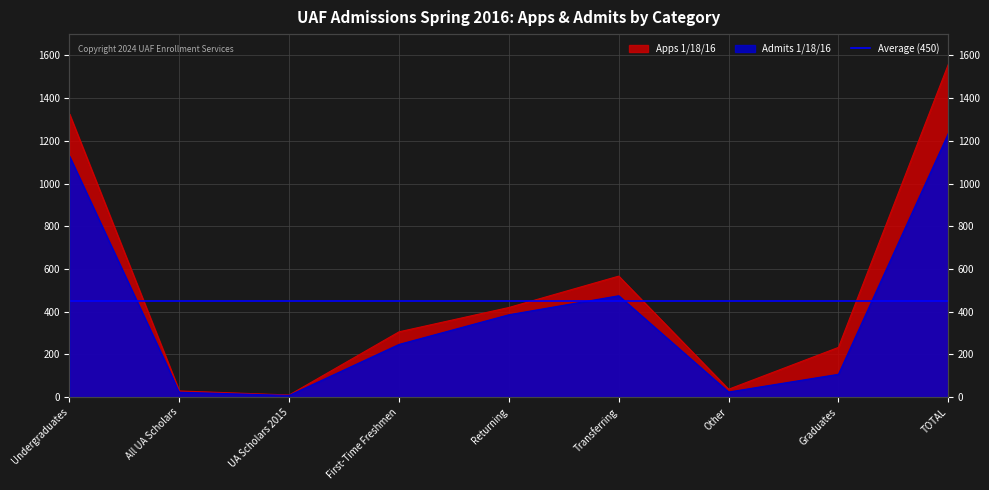

What is the total value across all series at All UA Scholars?

50